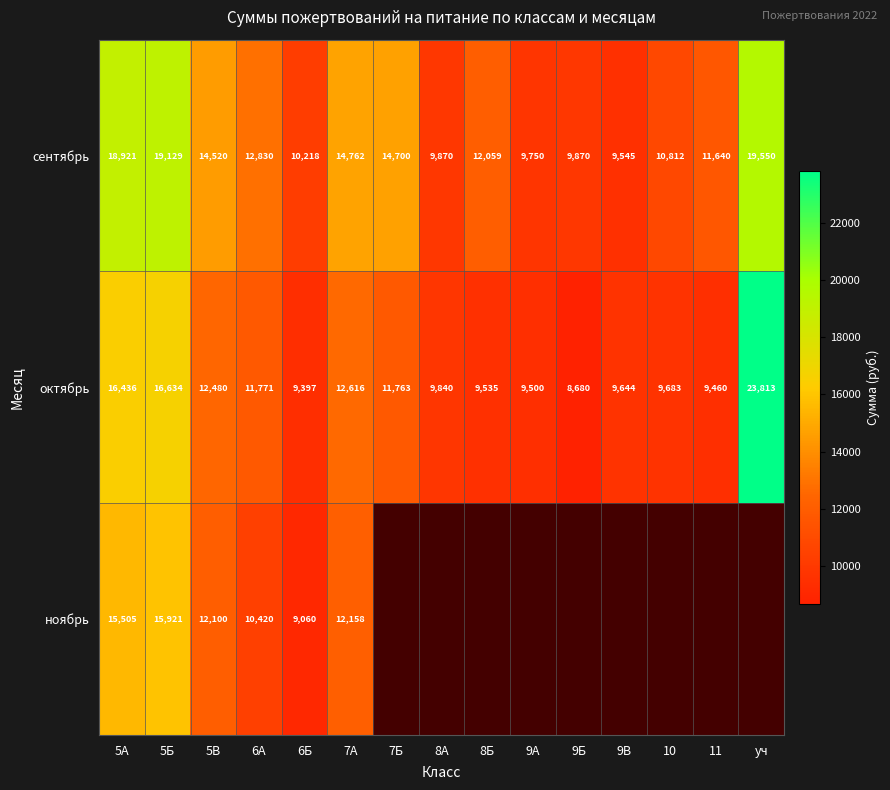

At which category does the chart reach its minimum across all series?

9Б